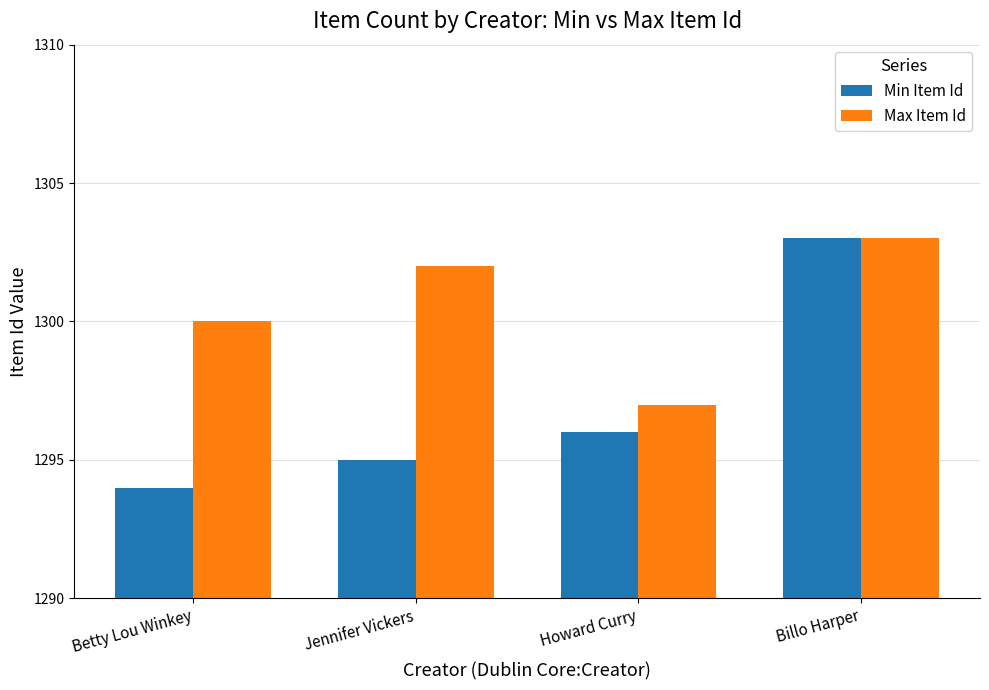

What is the sum of all Max Item Id values?

5202